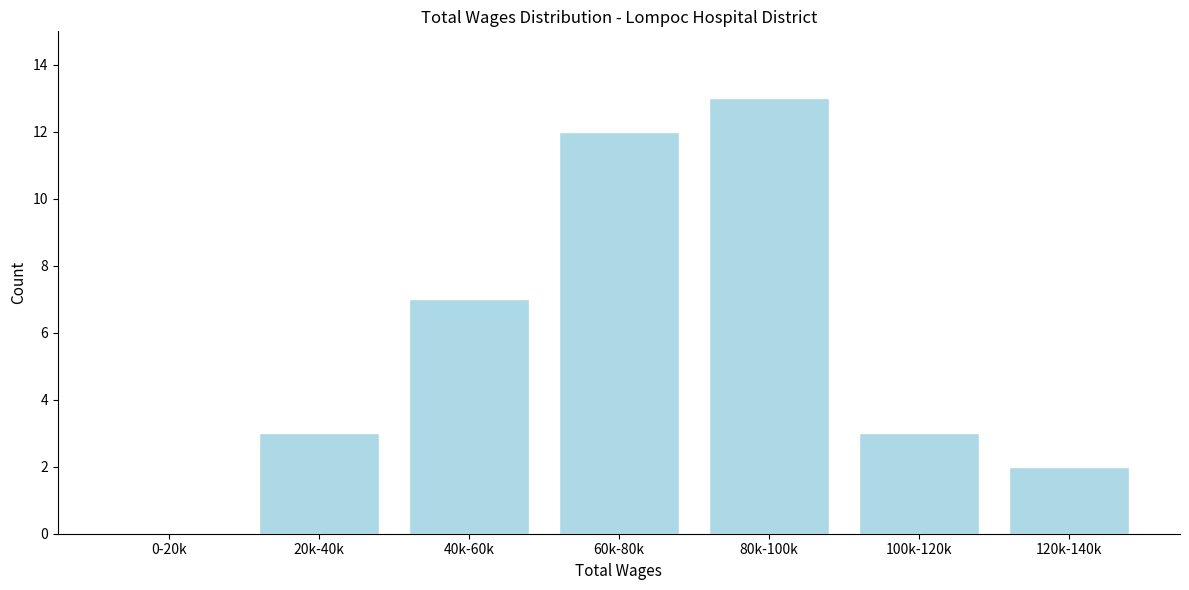

Reading left to right, what are all the values shown in this chart?

0-20k=0	20k-40k=3	40k-60k=7	60k-80k=12	80k-100k=13	100k-120k=3	120k-140k=2